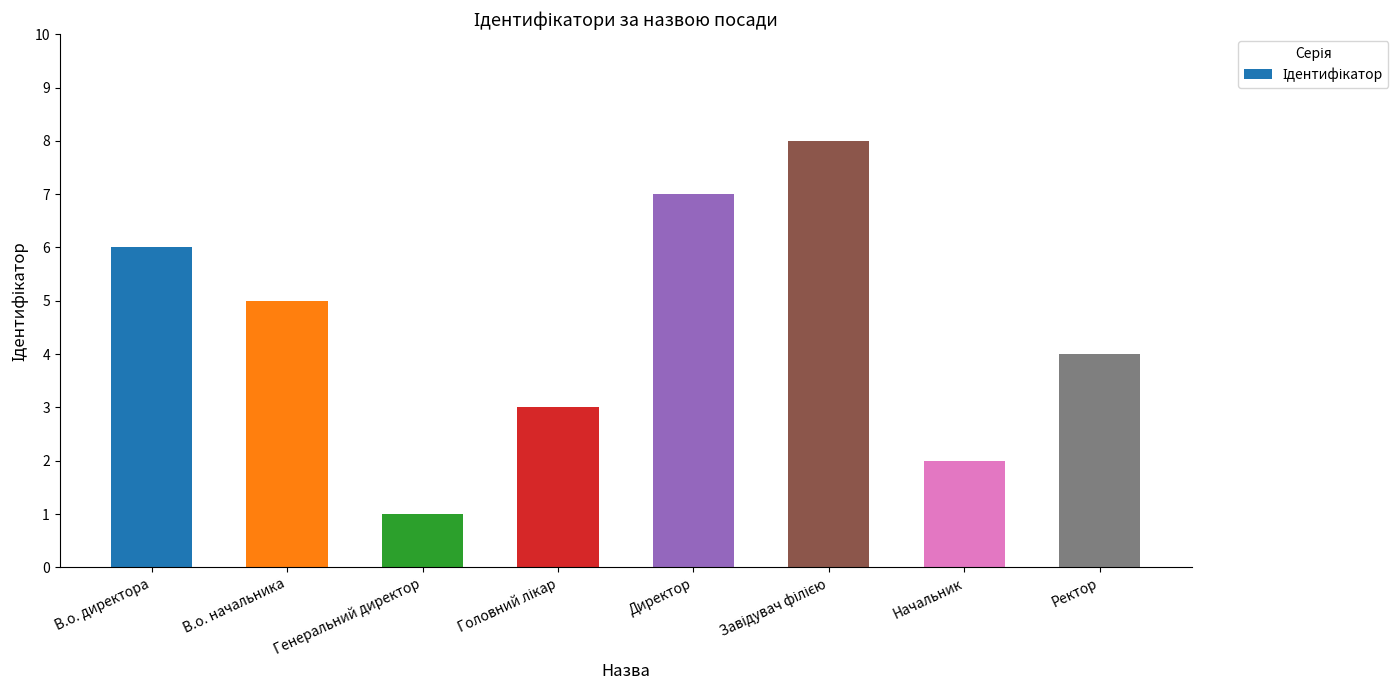

How many data points are less than 5?

4